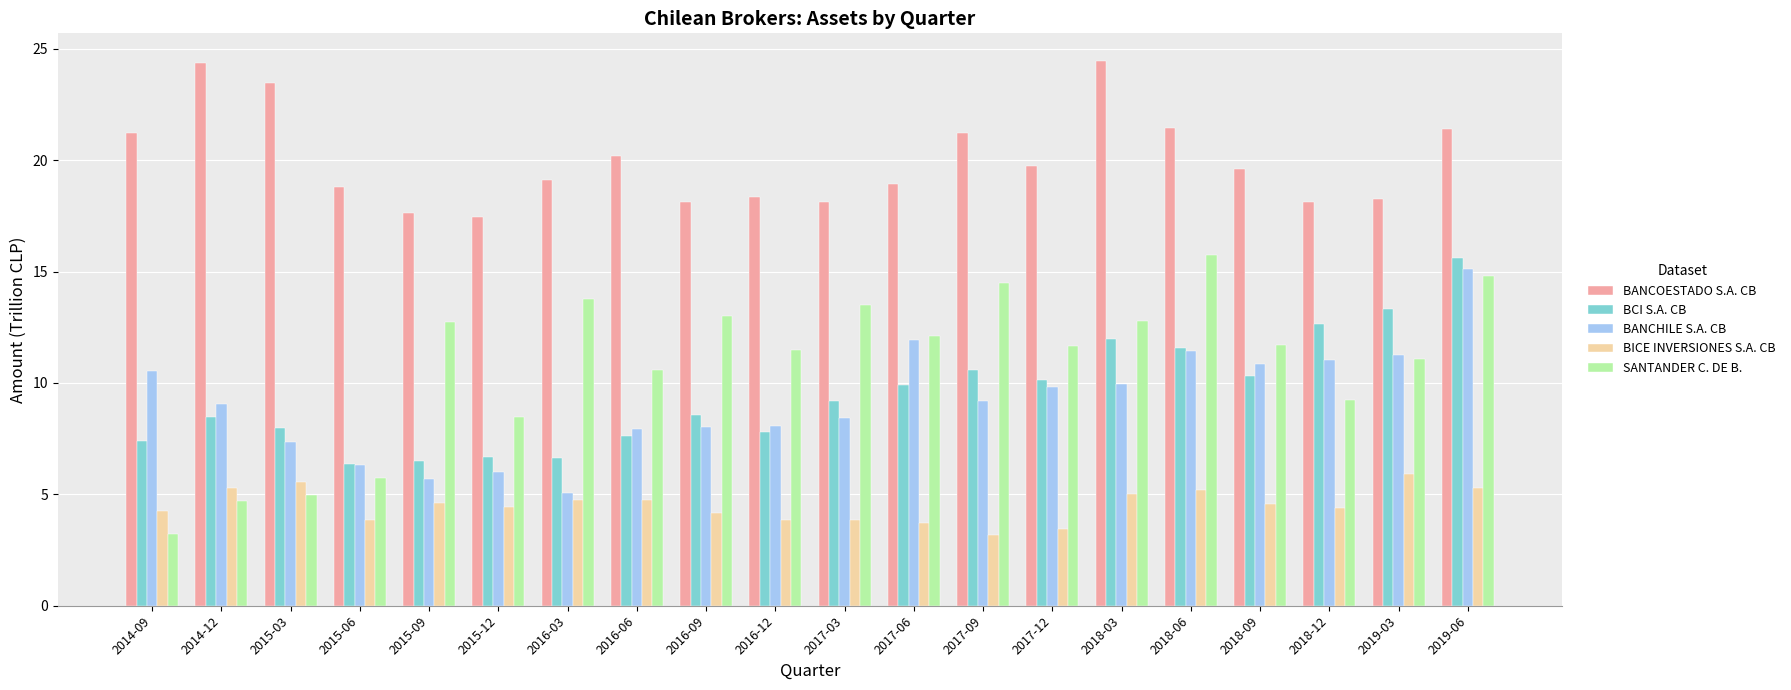

The value of SANTANDER C. DE B. at 2015-09 is 12.7. True or false?

True